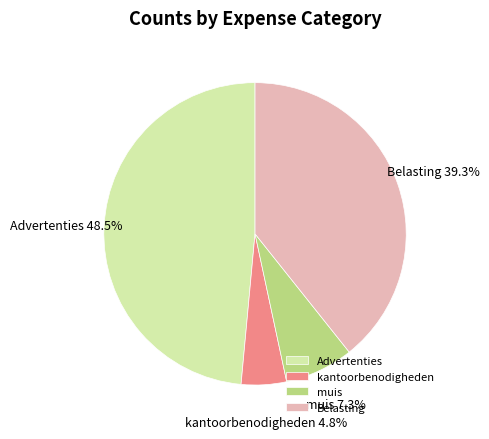

The Advertenties slice represents 43% of the pie. True or false?

False